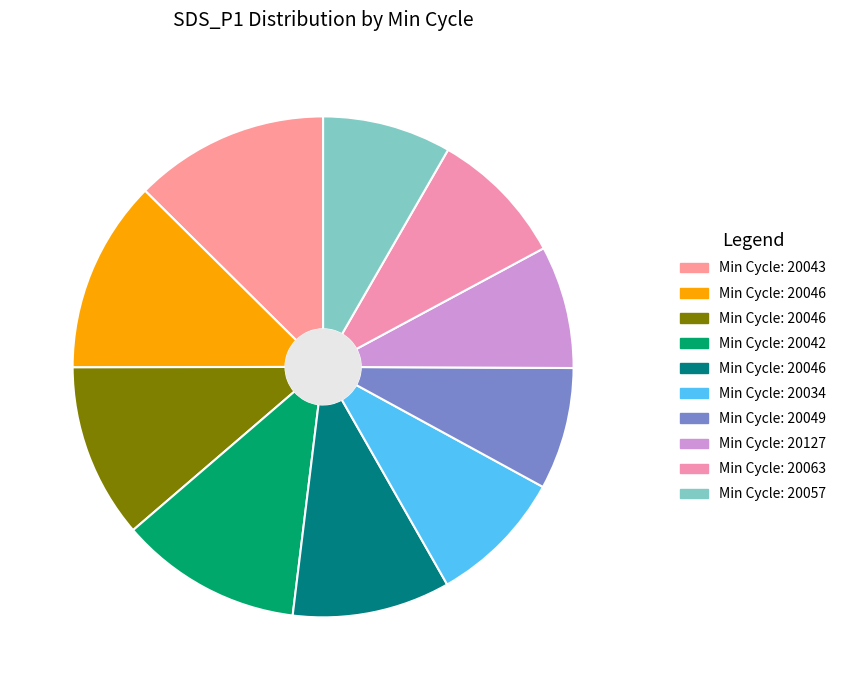

Count the number of slices in the pie.

10